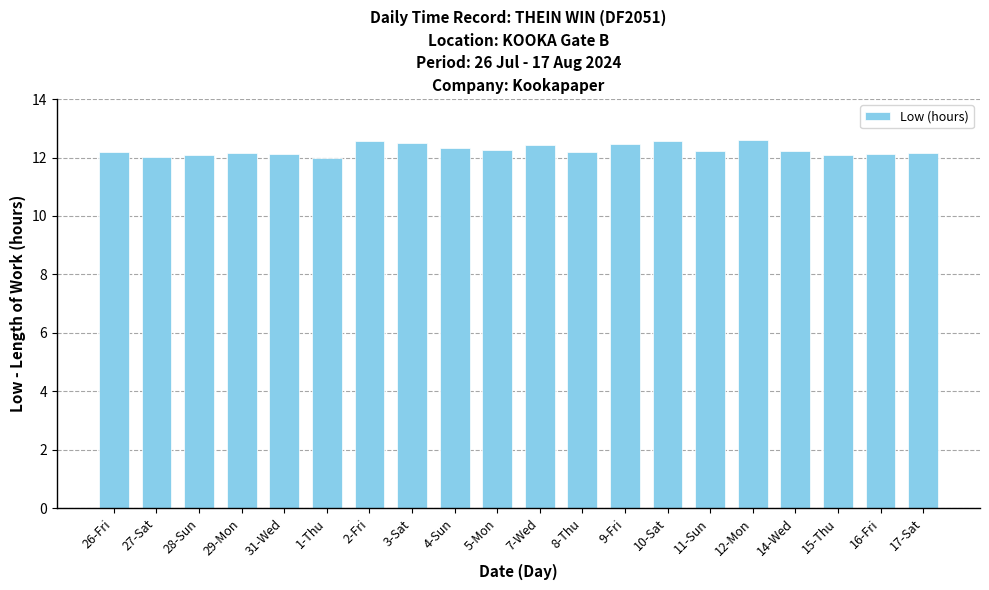

The value at 11-Sun is 12.2. True or false?

True